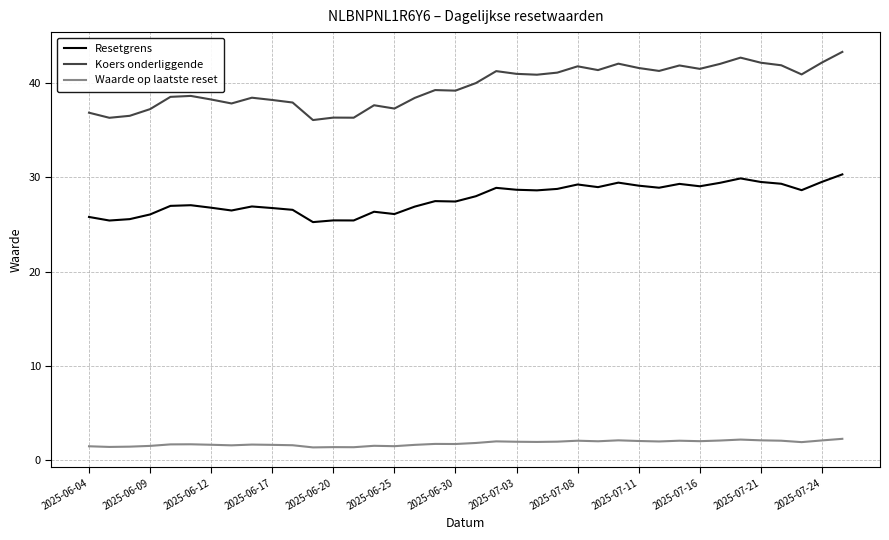

What is the minimum value shown in the chart?

1.4